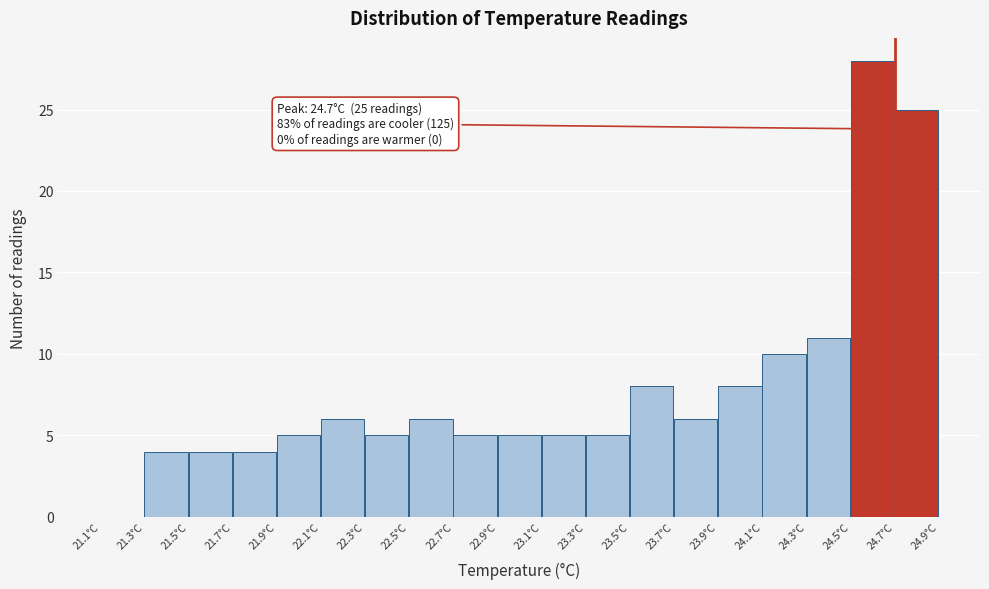

Which range on the x-axis has the tallest bar?

24.5 to 24.7